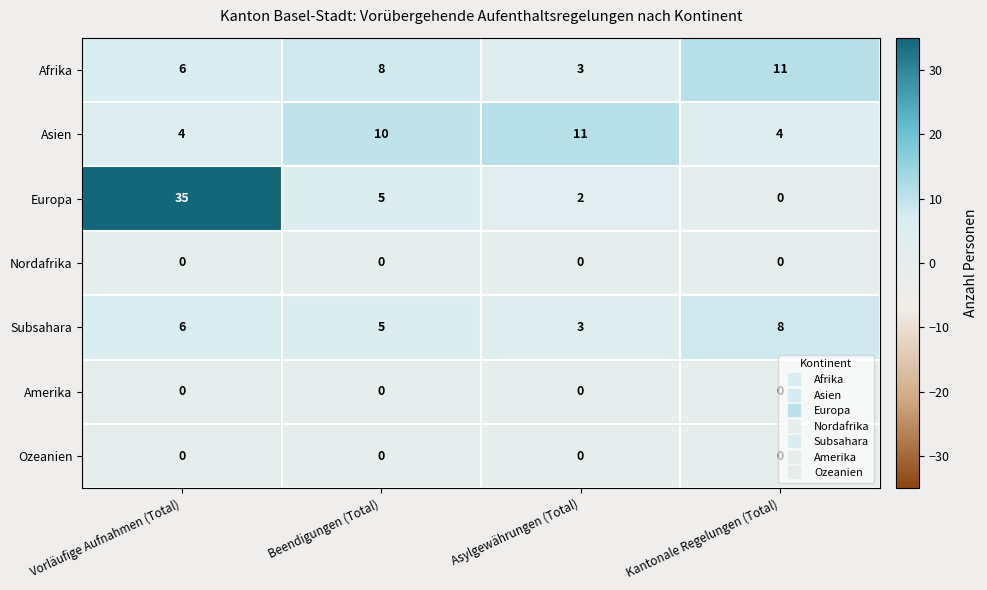

Is it true that Europa equals 23 at Kantonale Regelungen (Total)?

False